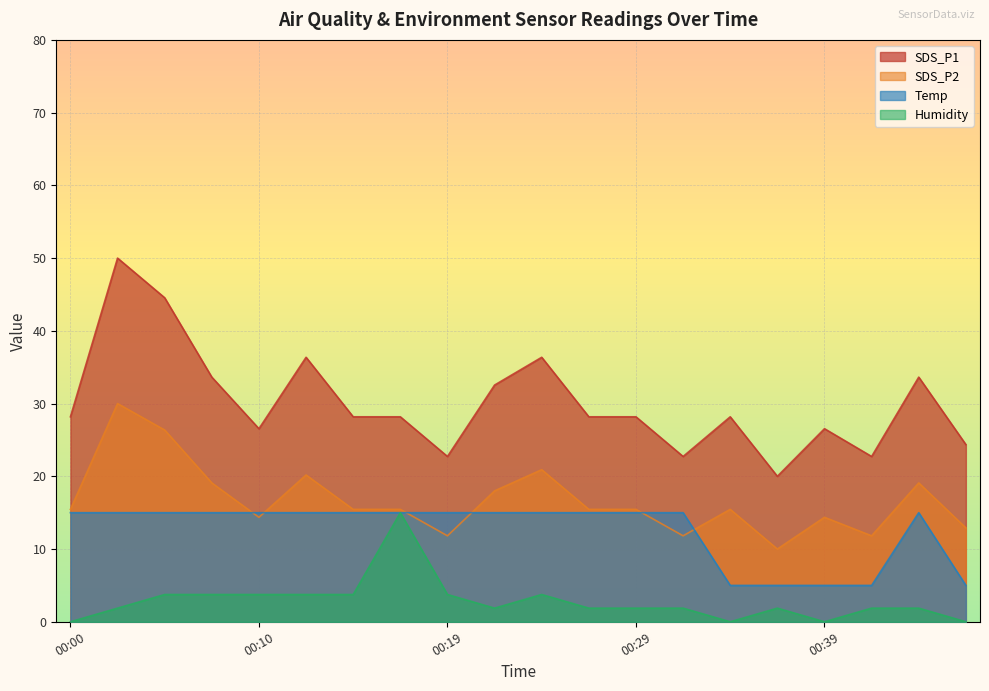

What is the total value across all series at 00:00?

58.6